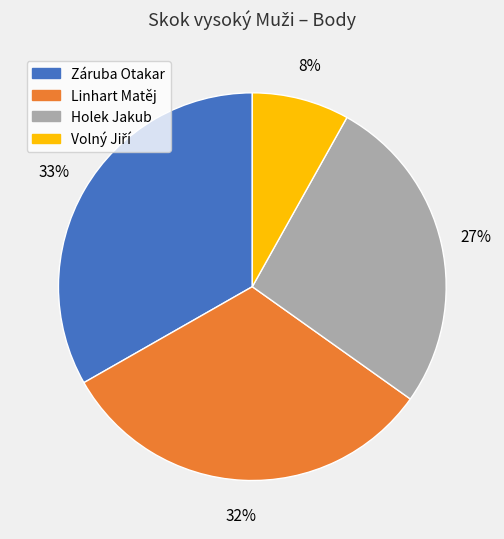

To the nearest percent, what portion does Linhart Matěj represent?

32%